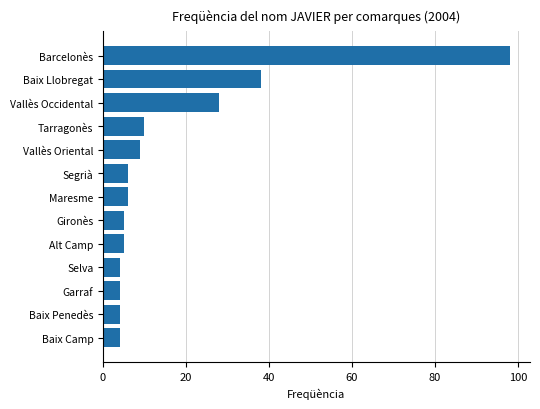

What is the change in value from Tarragonès to Vallès Occidental?

+18